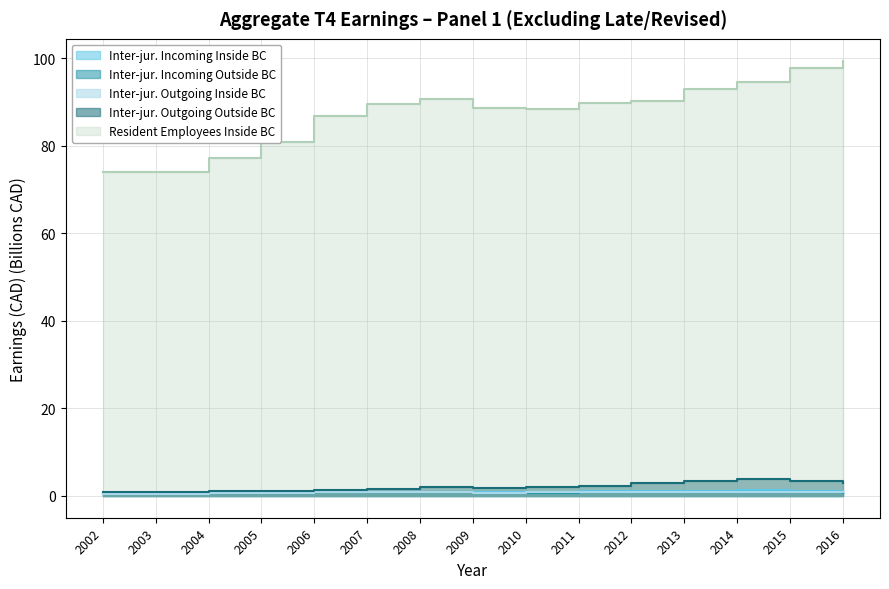

Reading left to right, what are all the values shown in this chart?

Inter-jur. Incoming Inside BC: 2002=0.7	2003=0.7	2004=0.8	2005=0.9	2006=1.0	2007=1.0	2008=1.0	2009=0.9	2010=0.9	2011=1.1	2012=1.2	2013=1.2	2014=1.3	2015=1.2	2016=1.2
Inter-jur. Incoming Outside BC: 2002=0.5	2003=0.5	2004=0.6	2005=0.7	2006=1.0	2007=0.9	2008=0.8	2009=0.7	2010=0.8	2011=0.8	2012=0.8	2013=0.9	2014=0.9	2015=0.8	2016=0.7
Inter-jur. Outgoing Inside BC: 2002=0.5	2003=0.5	2004=0.6	2005=0.7	2006=0.9	2007=0.9	2008=0.9	2009=0.7	2010=0.8	2011=1.0	2012=1.0	2013=1.0	2014=1.0	2015=0.9	2016=0.9
Inter-jur. Outgoing Outside BC: 2002=0.9	2003=0.9	2004=1.0	2005=1.2	2006=1.4	2007=1.7	2008=2.0	2009=1.8	2010=2.0	2011=2.4	2012=2.9	2013=3.5	2014=3.8	2015=3.5	2016=2.9
Resident Employees Inside BC: 2002=74.0	2003=74.1	2004=77.3	2005=80.9	2006=86.8	2007=89.6	2008=90.7	2009=88.7	2010=88.5	2011=89.9	2012=90.4	2013=93.1	2014=94.6	2015=97.9	2016=99.5